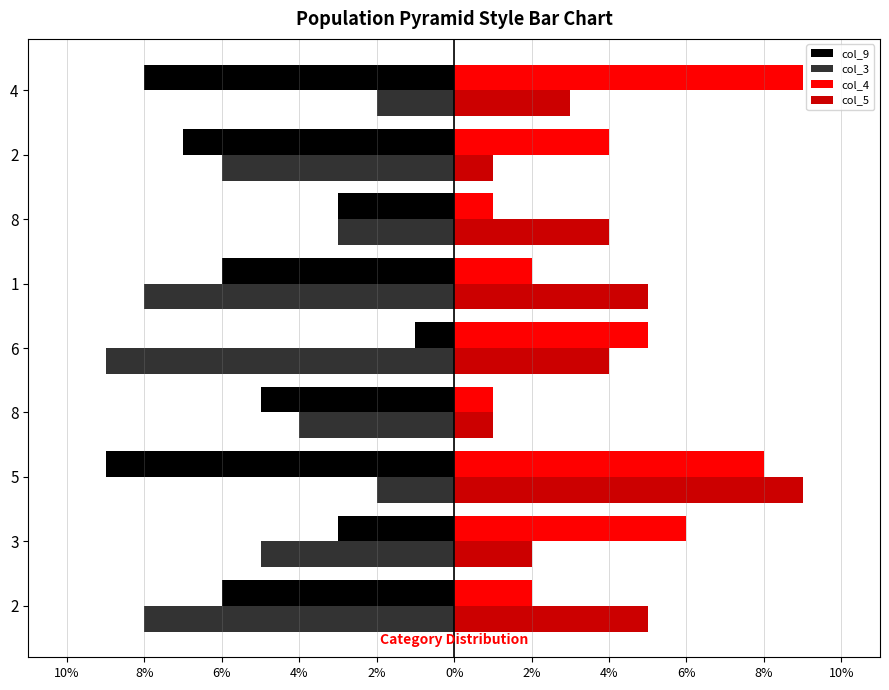

What are all the series names shown in the legend?

col_9, col_3, col_4, col_5